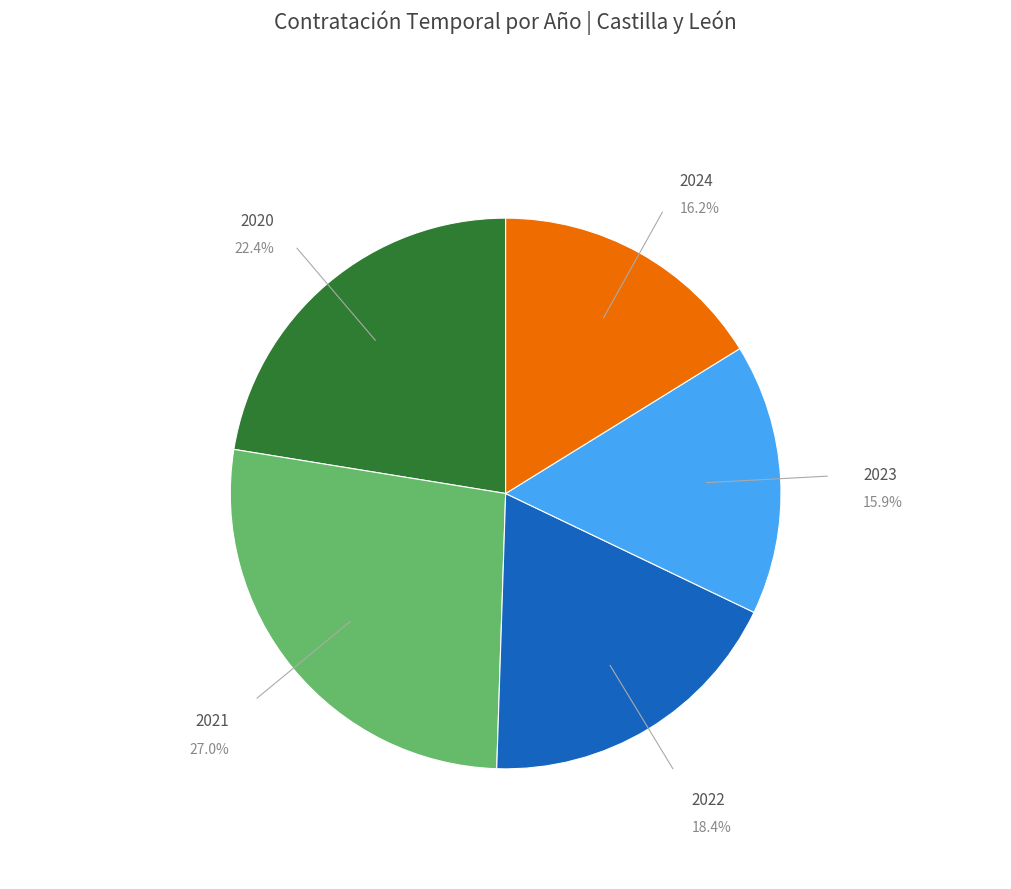

To the nearest percent, what is the difference between the largest and smallest slice percentages?

11%